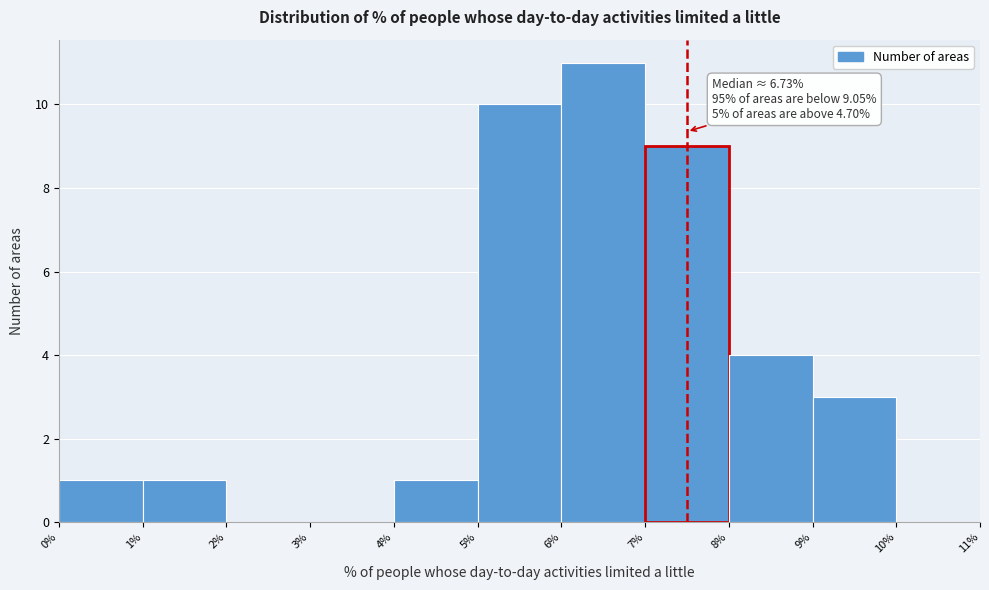

Which range on the x-axis has the tallest bar?

6% to 7%